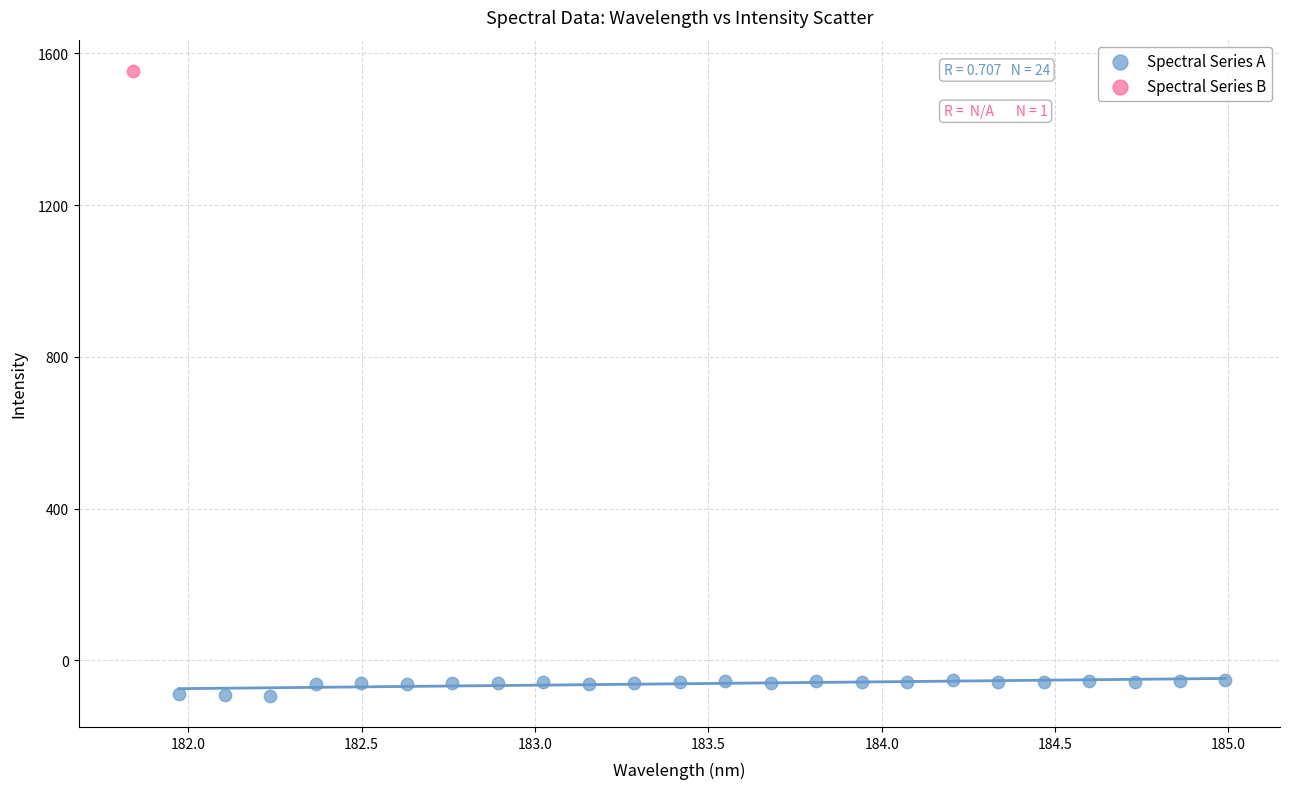

What are all the series names shown in the legend?

Spectral Series A, Spectral Series B